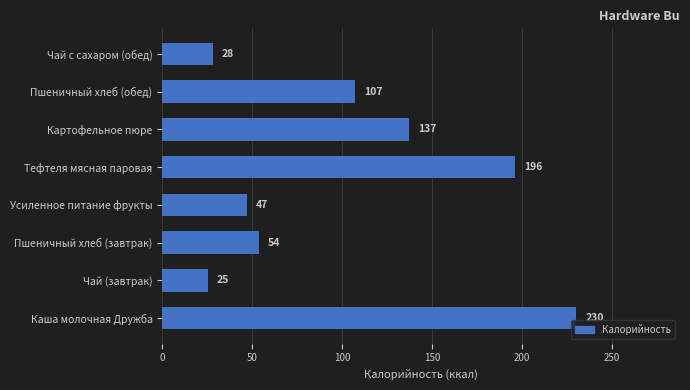

What is the ratio of the value at Тефтеля мясная паровая to the value at Каша молочная Дружба?

0.9